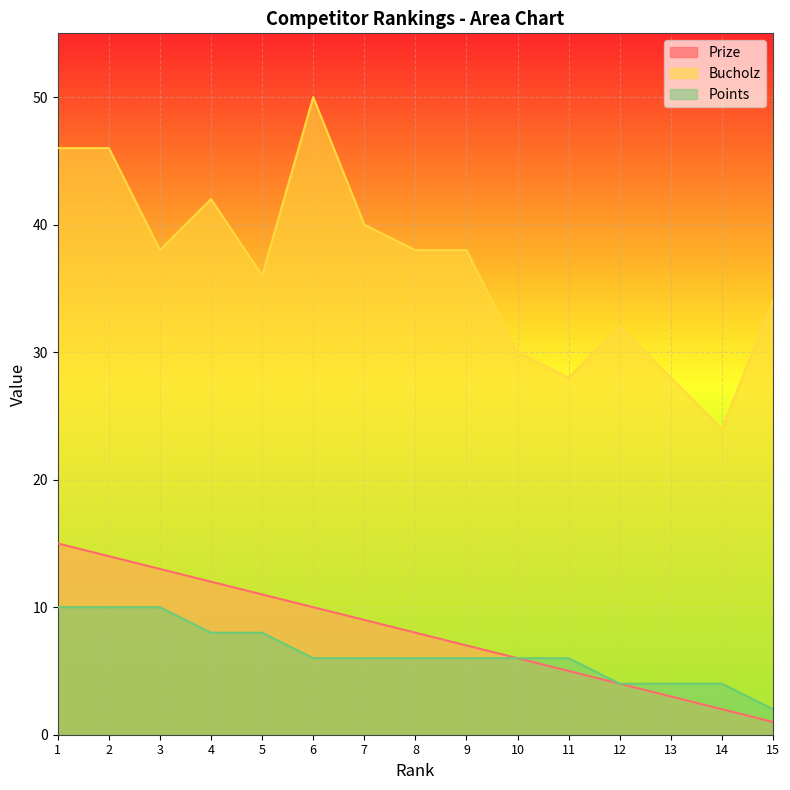

The Prize series shows 14 at 5. True or false?

False